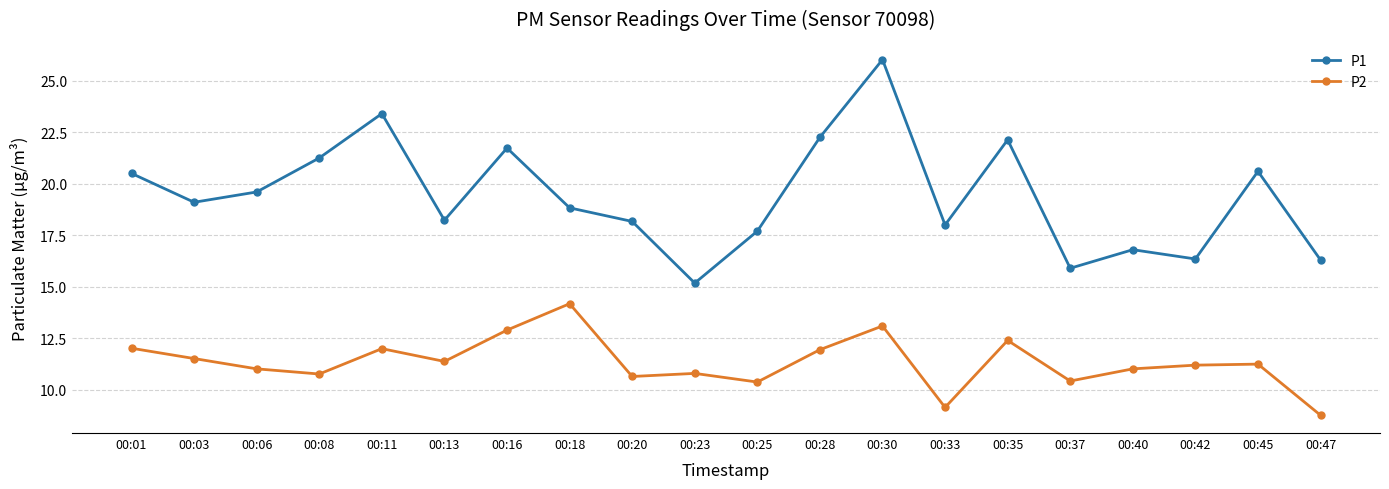

True or false: P1 and P2 cross at least once.

False